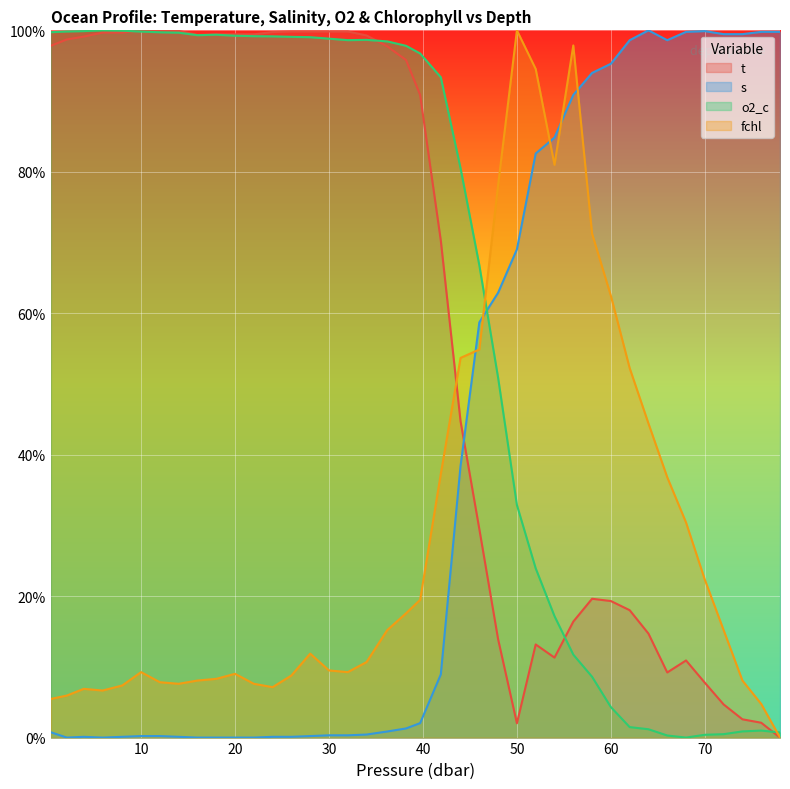

Rank the categories by o2_c value from lowest to highest.

68.0, 66.0, 70.0, 72.0, 78.0, 74.0, 76.0, 64.0, 62.0, 60.0, 58.0, 56.0, 54.0, 52.0, 50.0, 48.0, 46.0, 44.0, 41.9, 39.7, 38.2, 36.2, 32.0, 34.0, 30.0, 28.0, 26.0, 24.0, 22.0, 20.0, 16.0, 18.0, 14.0, 12.0, 0.4, 10.0, 2.1, 3.9, 8.0, 5.9